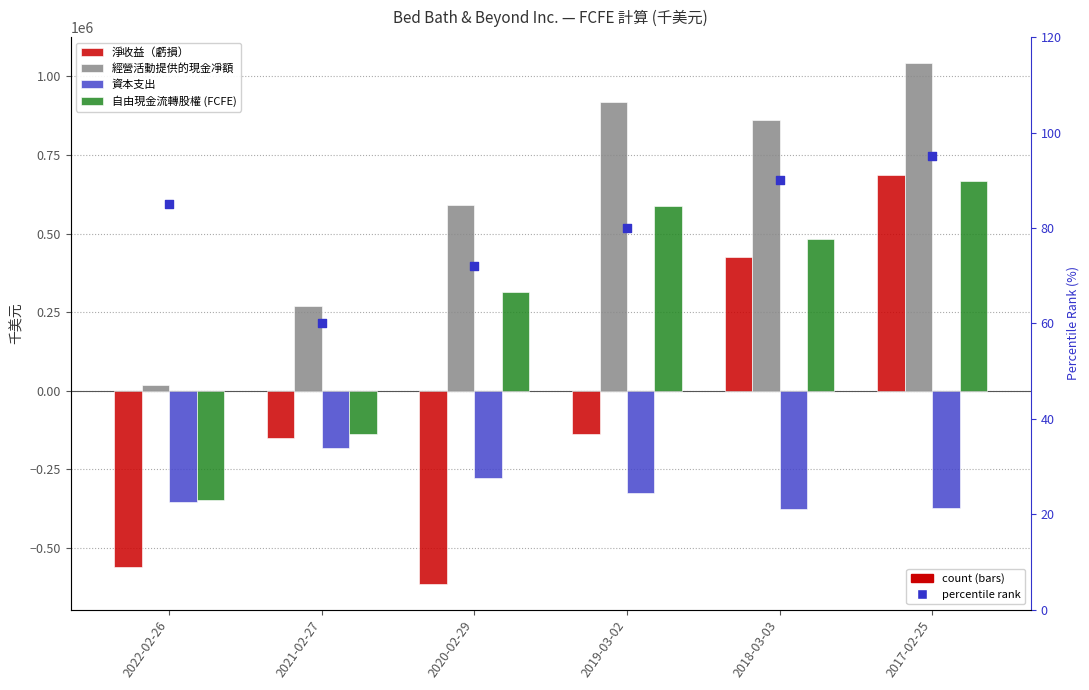

What are all the series names shown in the legend?

淨收益（虧損）, 經營活動提供的現金凈額, 資本支出, 自由現金流轉股權 (FCFE), percentile rank